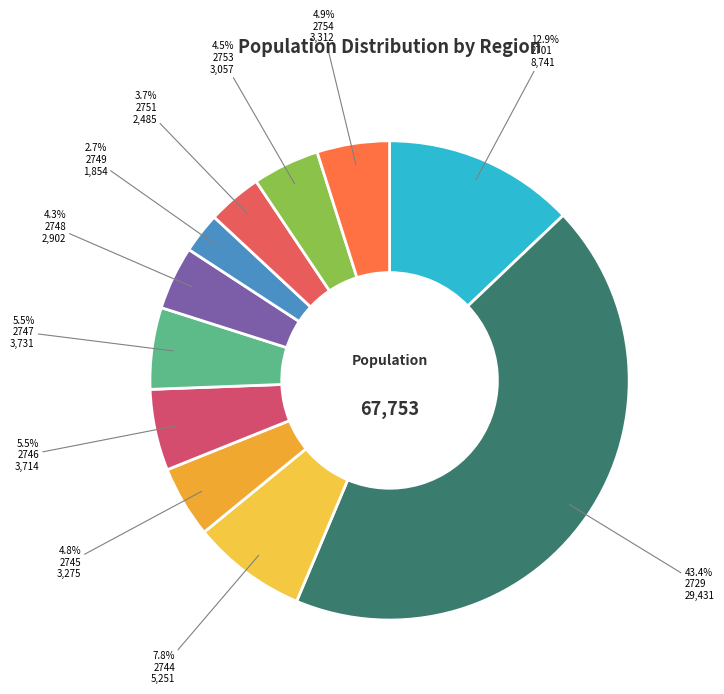

How many segments does this pie chart have?

11